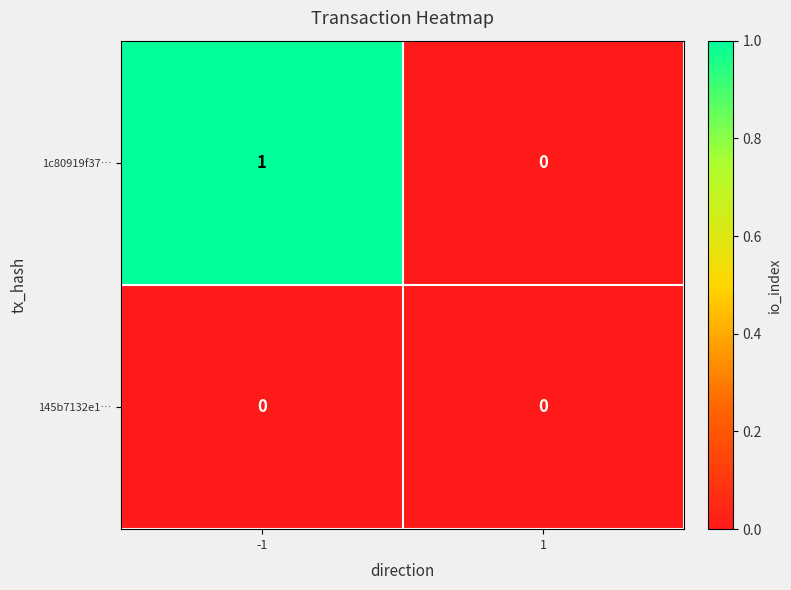

The 1c80919f37… series shows 0 at -1. True or false?

False